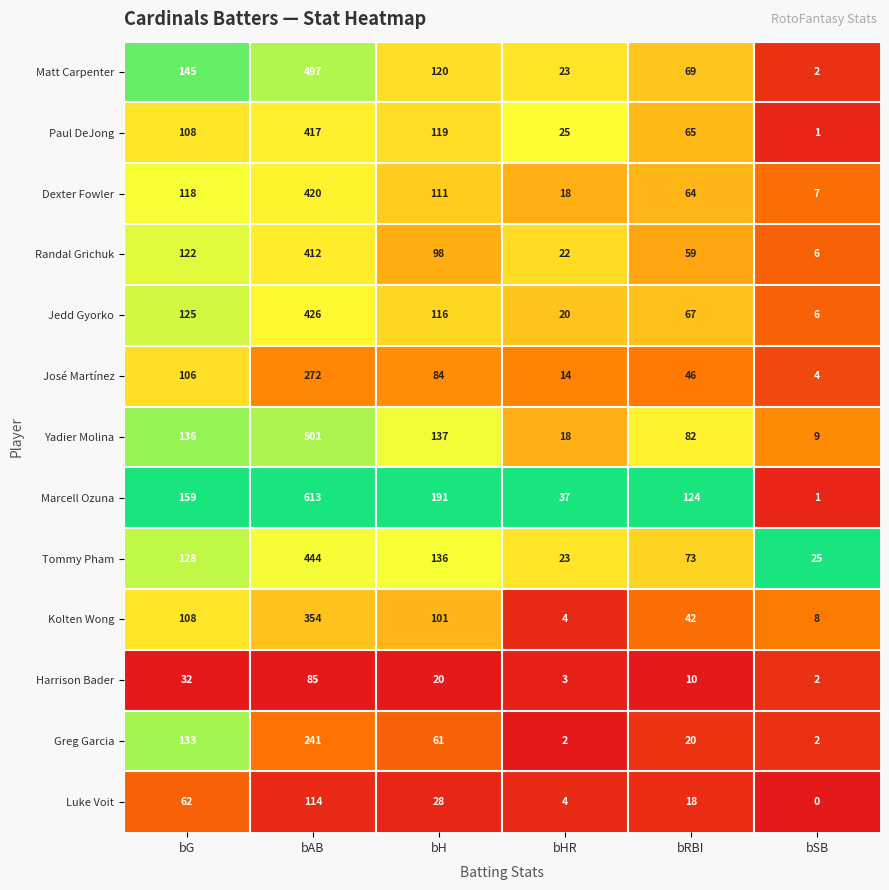

Where does the José Martínez series first go above 84?

bG